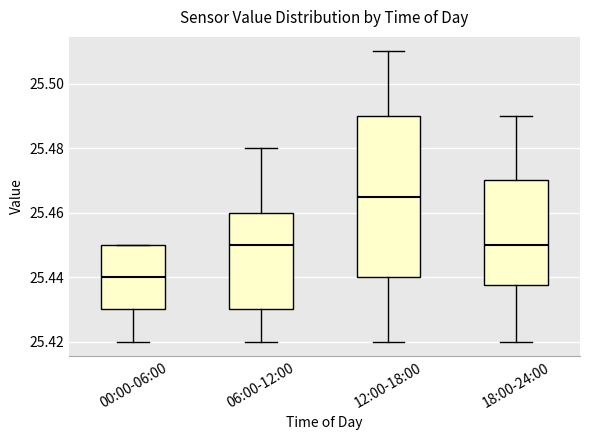

Which box's median line is the lowest?

00:00-06:00